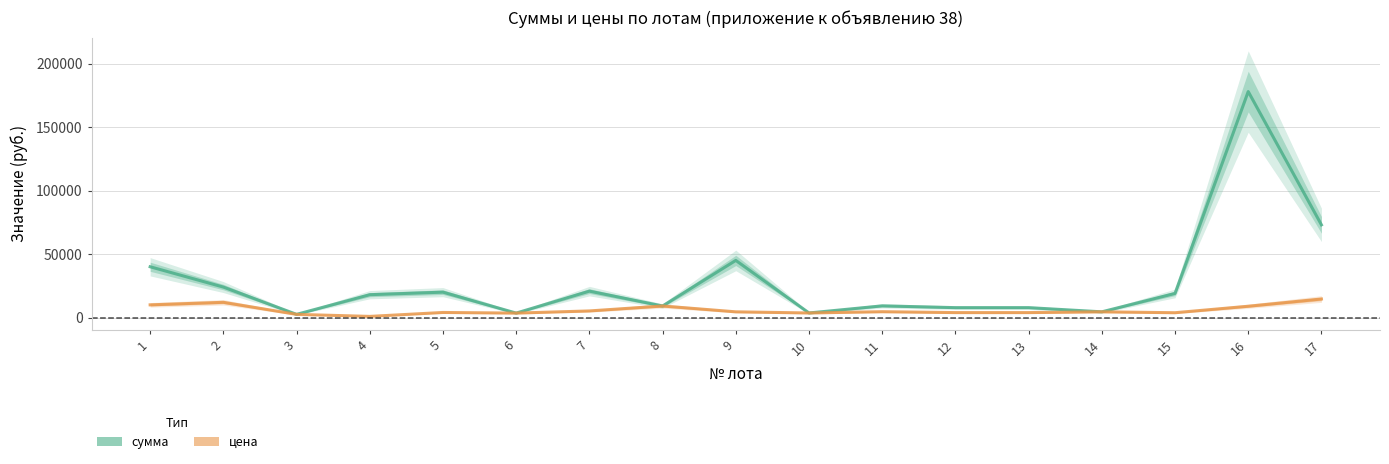

What is the total value across all series at 8?

18200